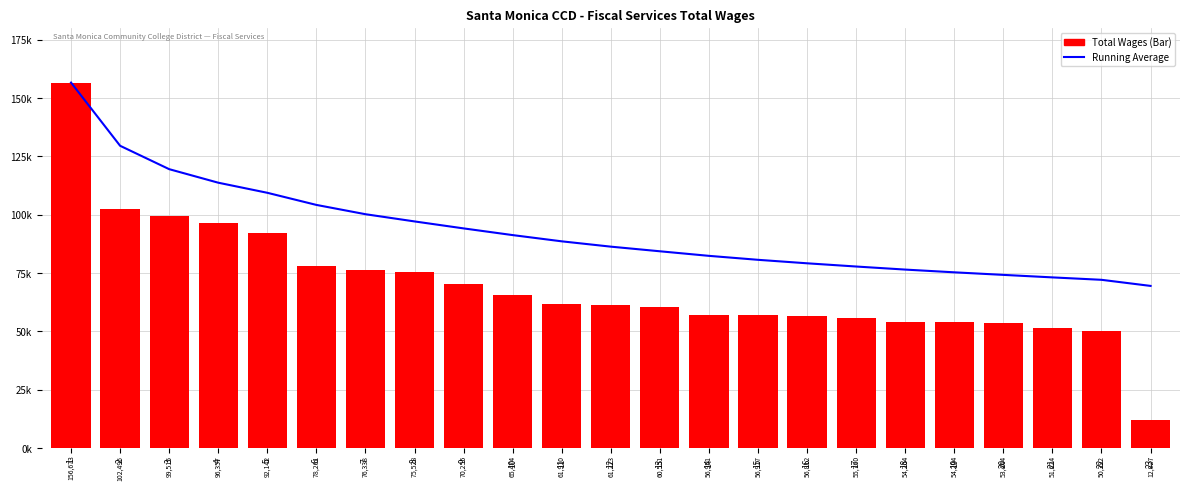

True or false: Total Wages has a value of 75528.0 at 8.

True